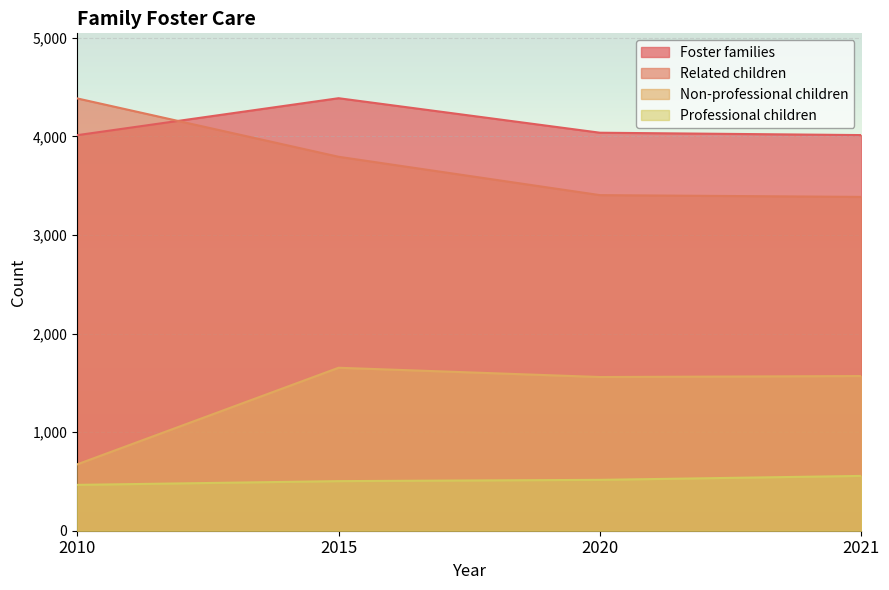

What is the value of the Non-professional children point at the 4th from the left?

1569